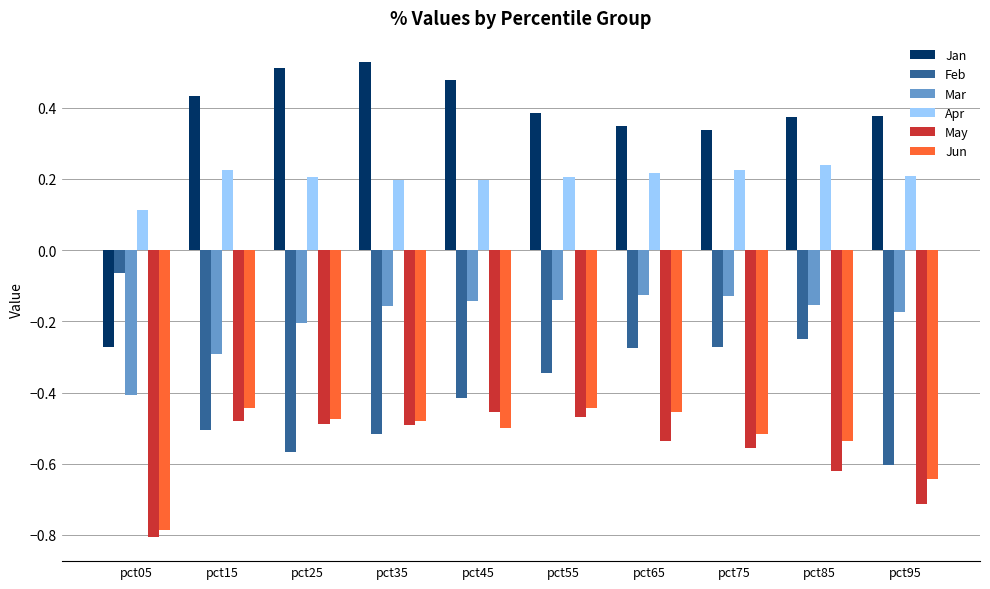

What is the lowest value of the Jun series?

-0.8